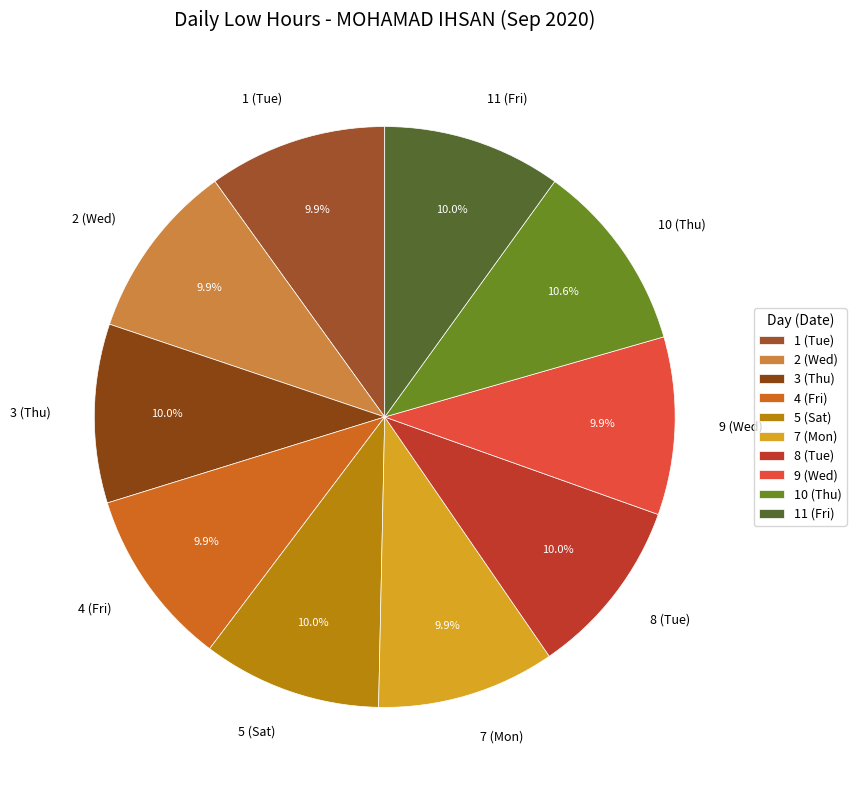

Which category has the biggest portion of the pie?

10 (Thu)